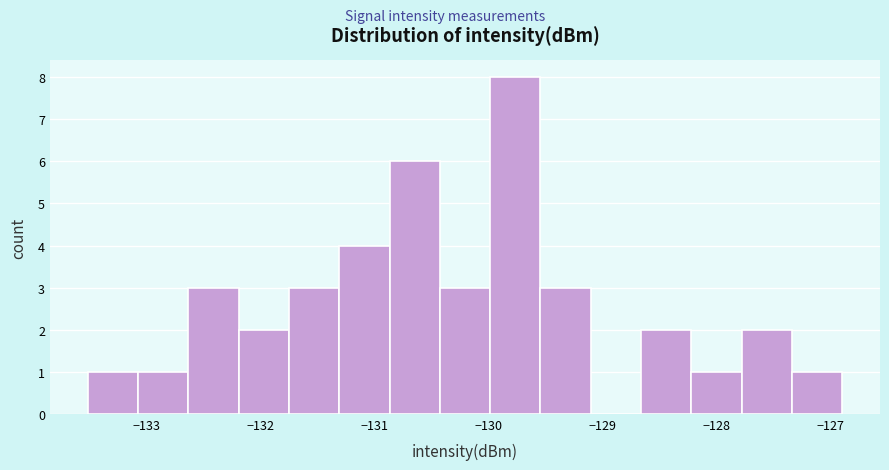

What is the height of the bar covering -130.9 to -130.4 on the x-axis? Neither the bar edges nor the heights are printed on the chart, so give them approximately, as read against the axes.

6